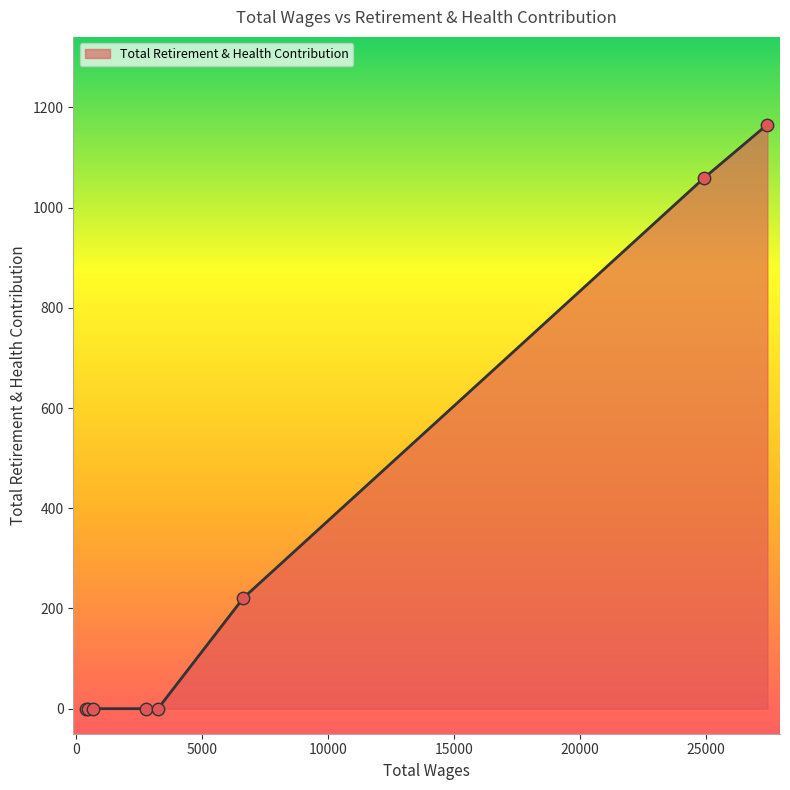

What is the difference between the maximum and minimum values?

1166